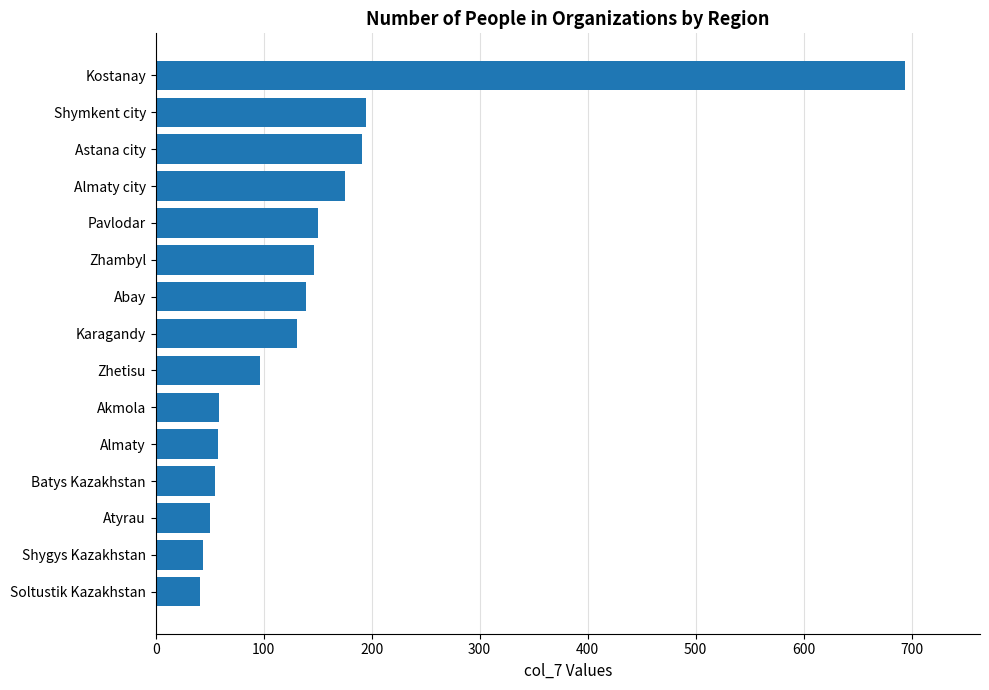

The chart shows a value of 56 at Karagandy. True or false?

False